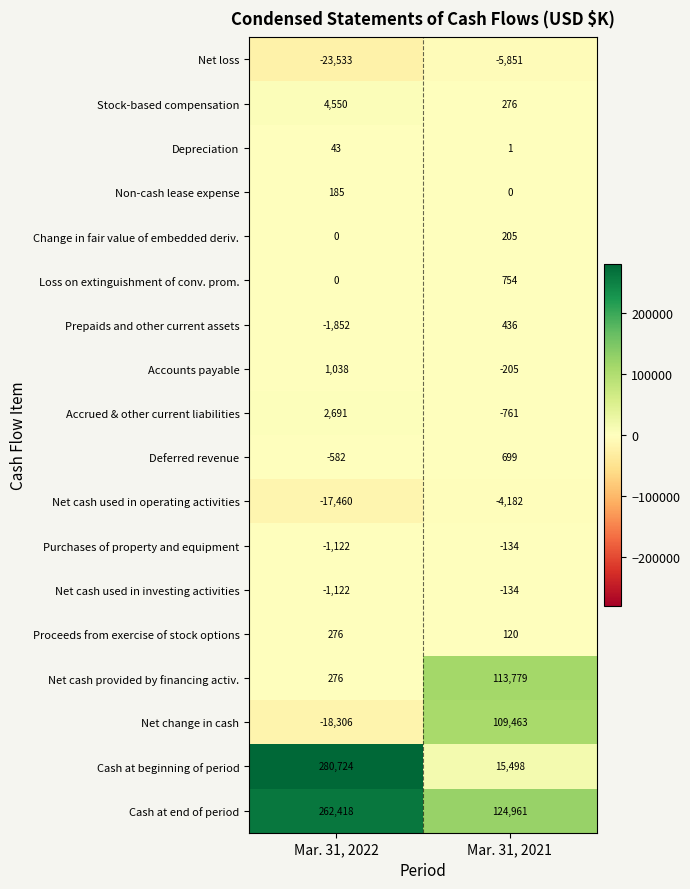

How many categories are shown in the chart?

2